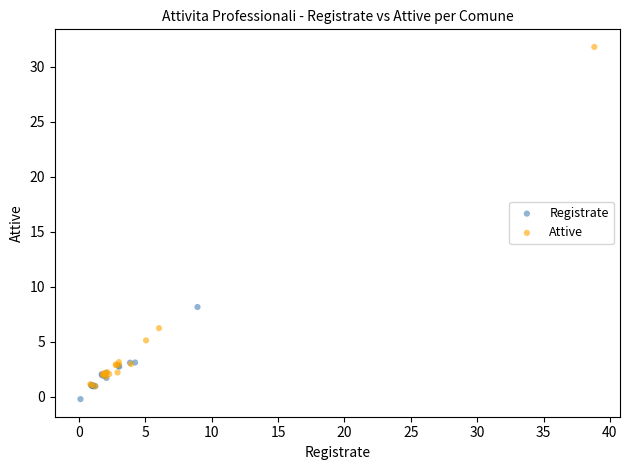

Which series has the largest Y range (max minus min)?

Attive